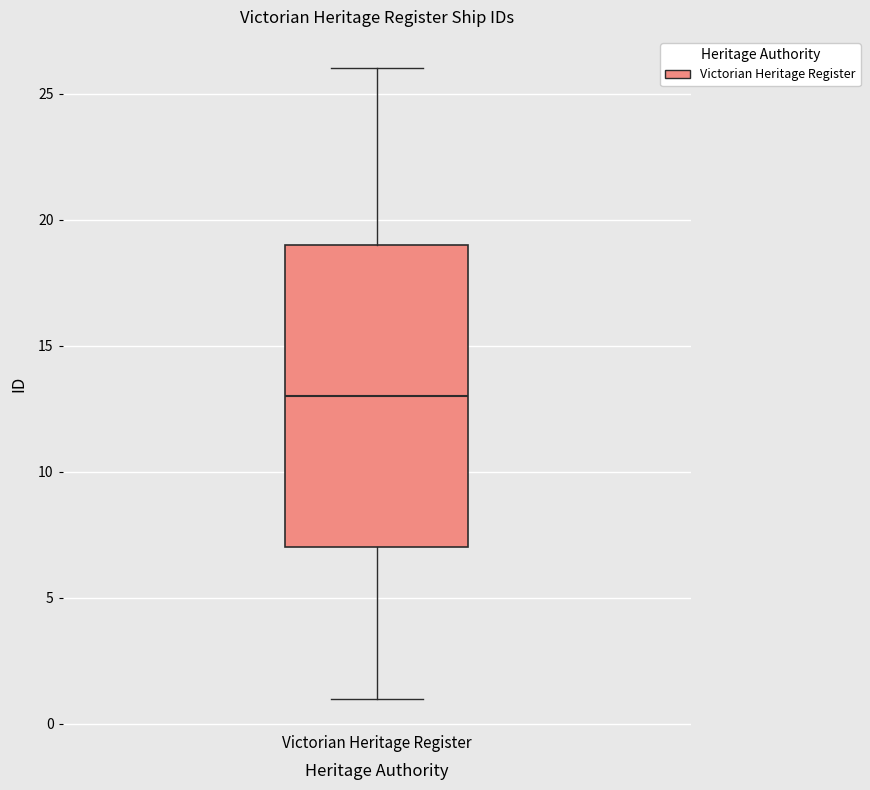

Where is the upper edge of the box for Victorian Heritage Register on the y-axis? The values are not printed on the chart, so give them approximately, as read against the axis.

19